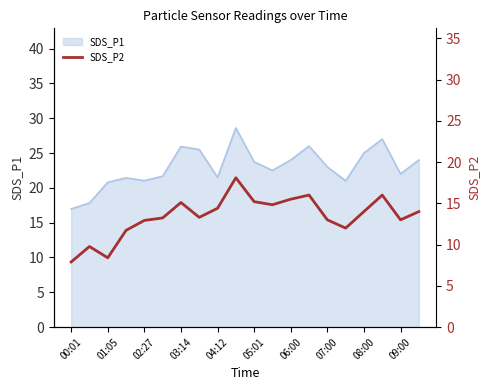

What is the minimum value shown in the chart?

7.9